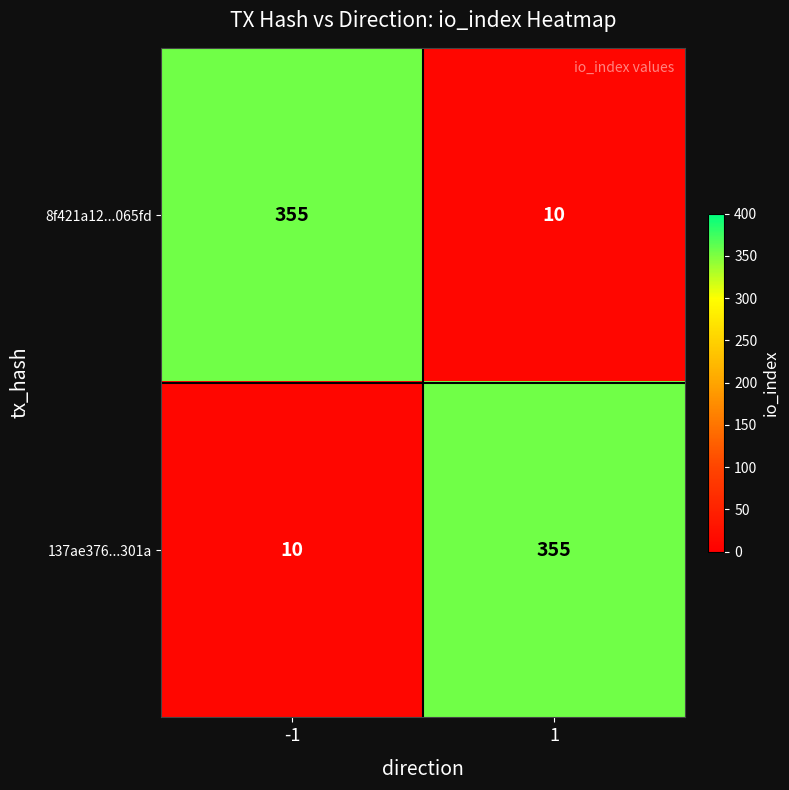

Reading right to left, transcribe all the data shown in this chart.

8f421a12...065fd: 1=10	-1=355
137ae376...301a: 1=355	-1=10